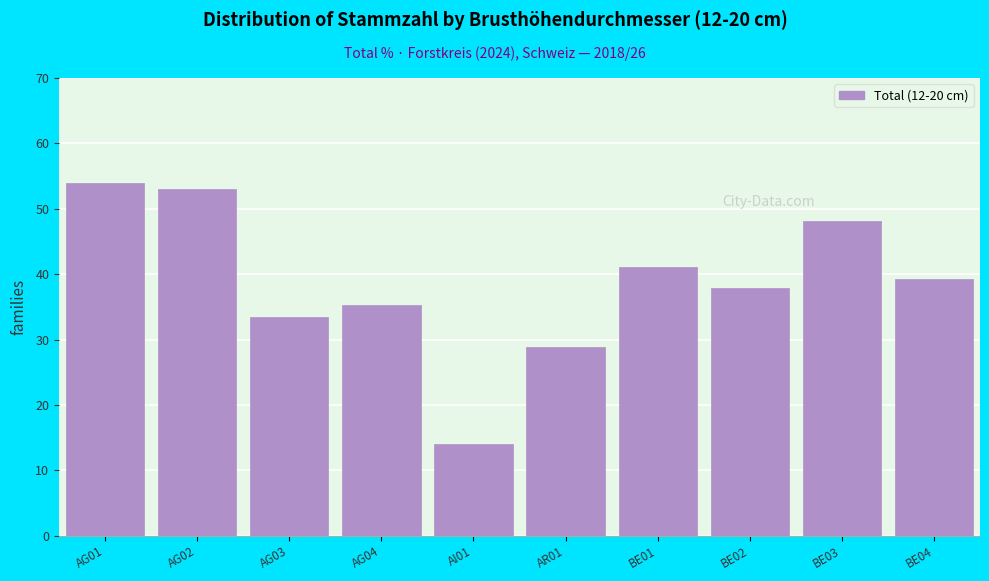

Reading left to right, transcribe all the data shown in this chart.

AG01=54.0	AG02=53.0	AG03=33.4	AG04=35.3	AI01=14.1	AR01=28.9	BE01=41.1	BE02=37.9	BE03=48.2	BE04=39.3